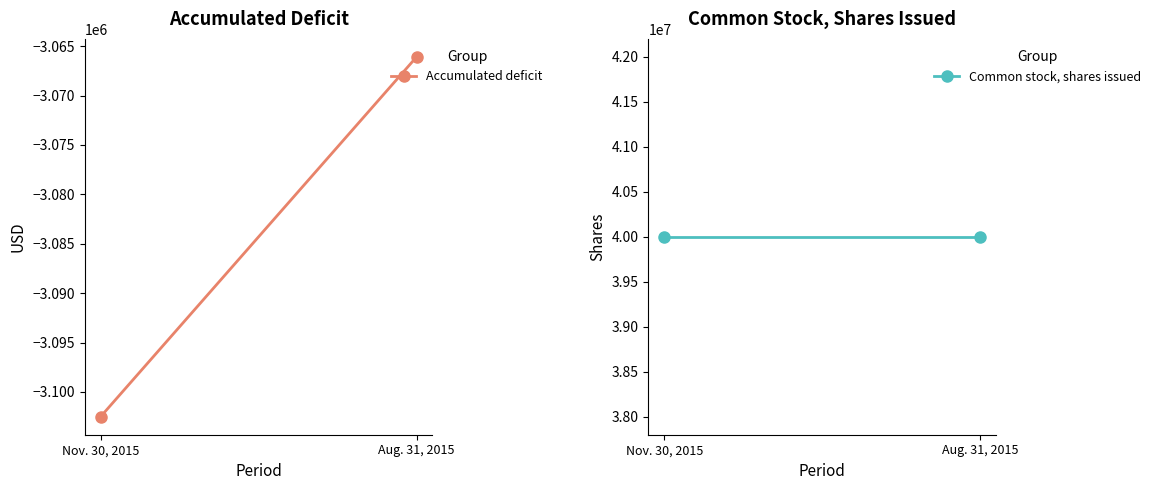

Is it true that Accumulated deficit equals -4433400 at Aug. 31, 2015?

False